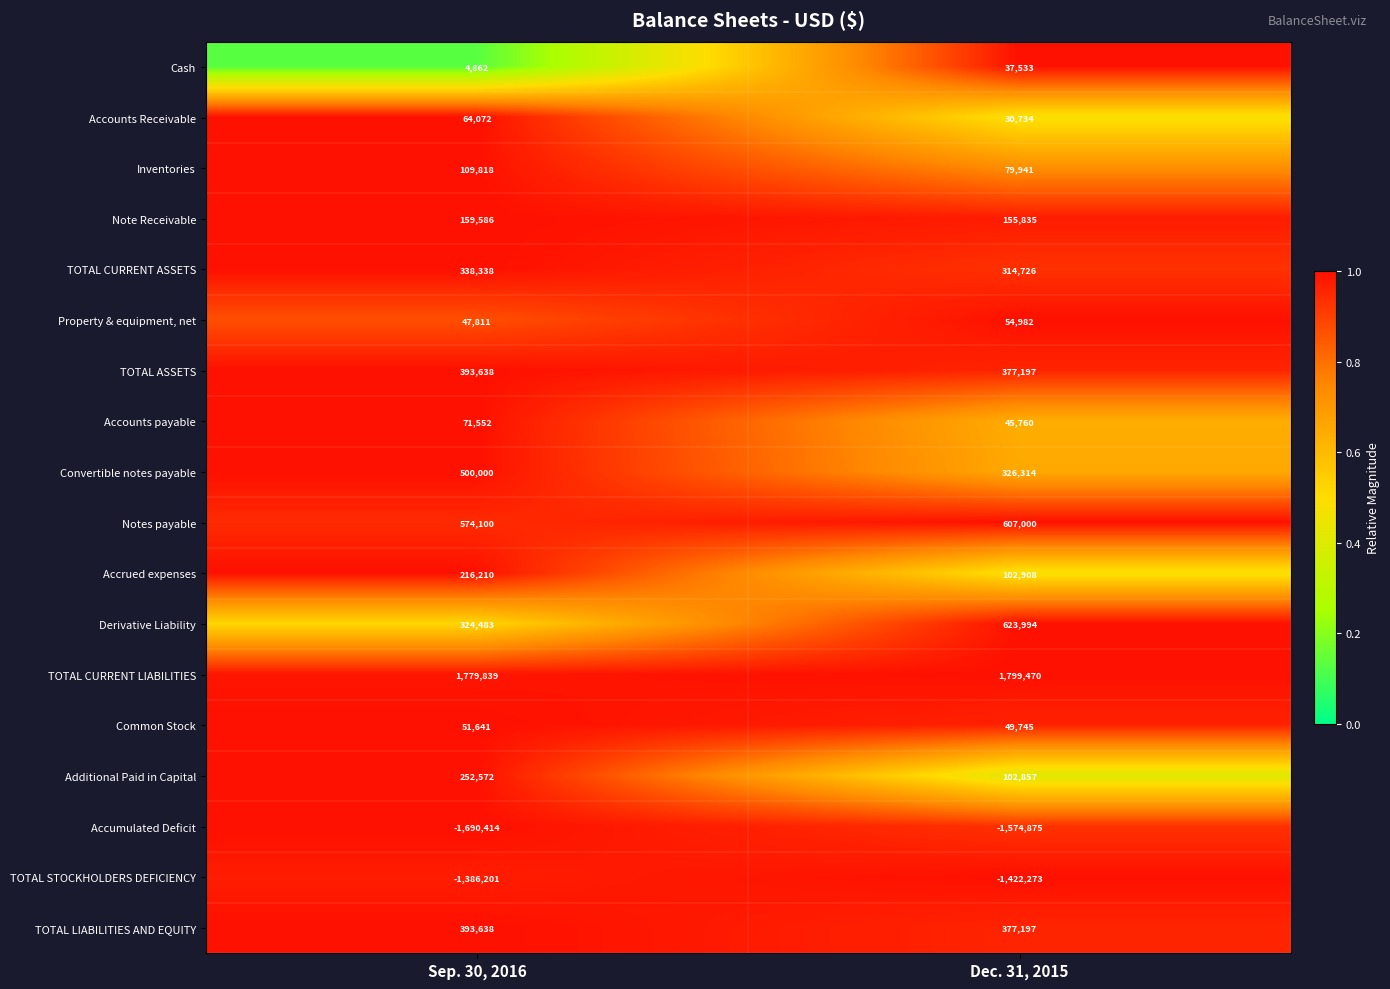

List the labels in order of Common Stock value, largest first.

Sep. 30, 2016, Dec. 31, 2015